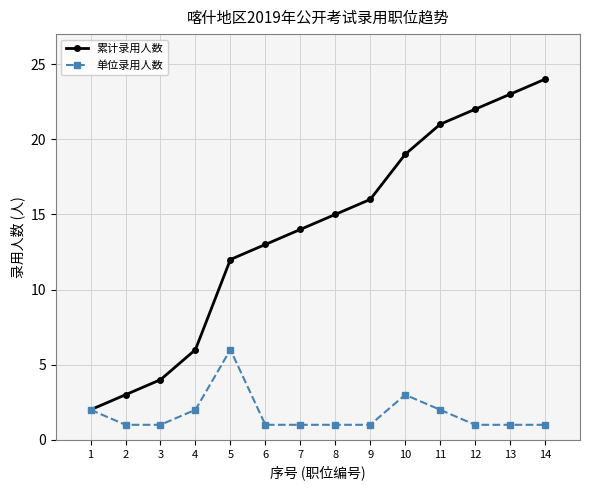

True or false: 累计录用人数 has more than 2 points higher than both neighbors.

False